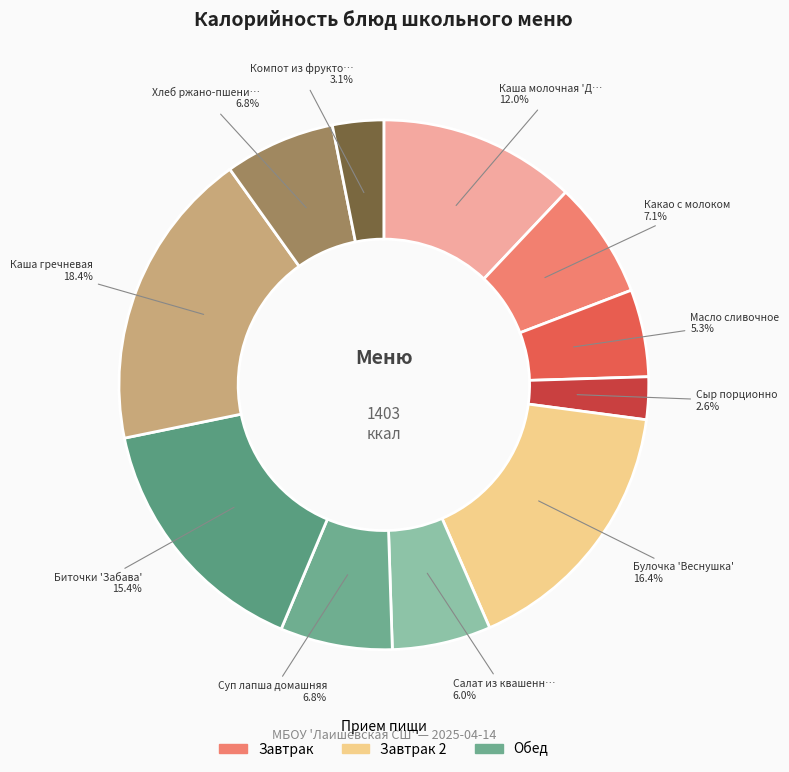

Count the number of slices in the pie.

11